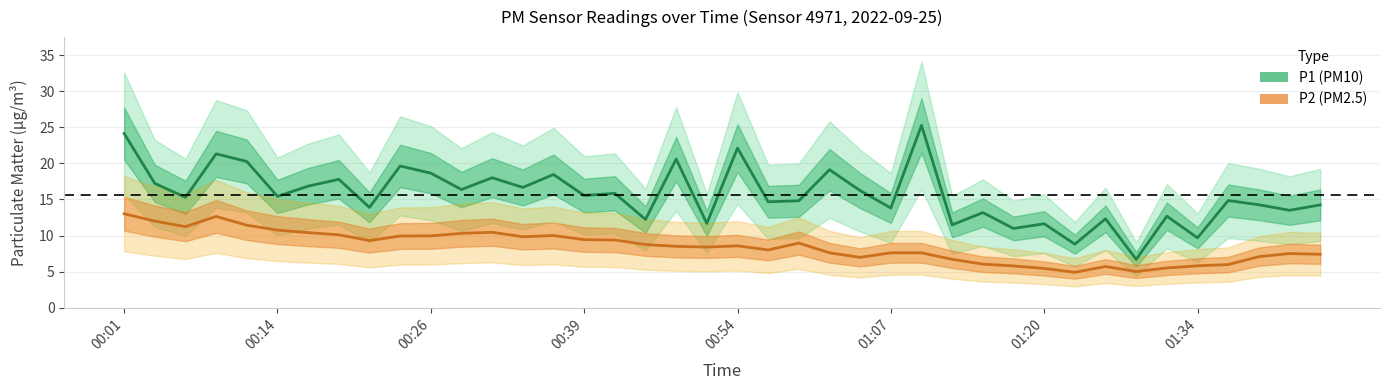

How many categories are shown in the chart?

40